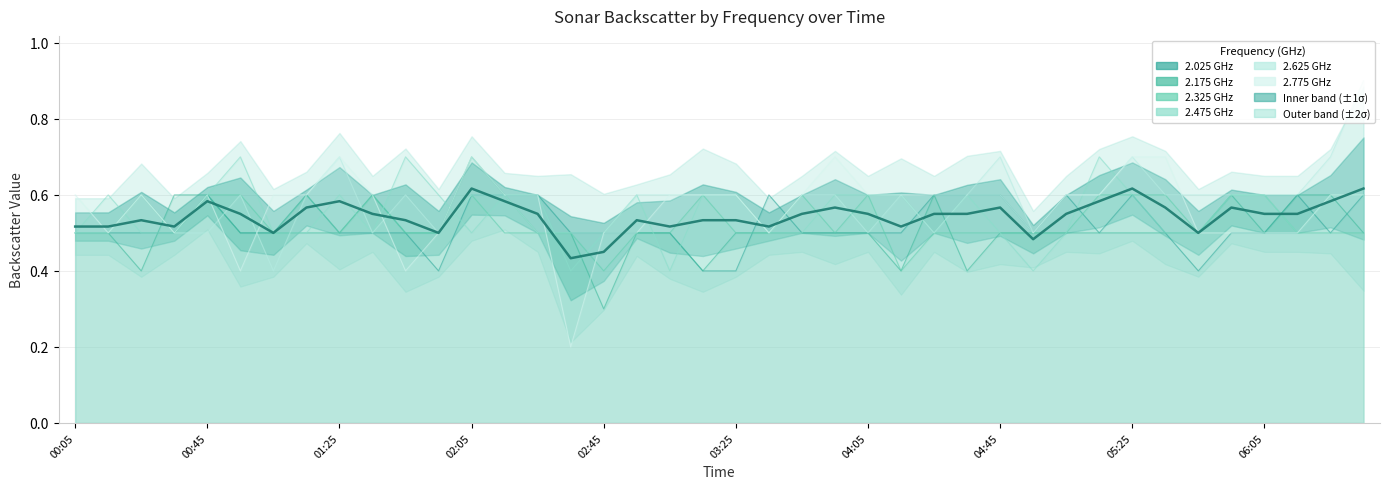

The chart shows a value of 0.6 at 27. True or false?

True